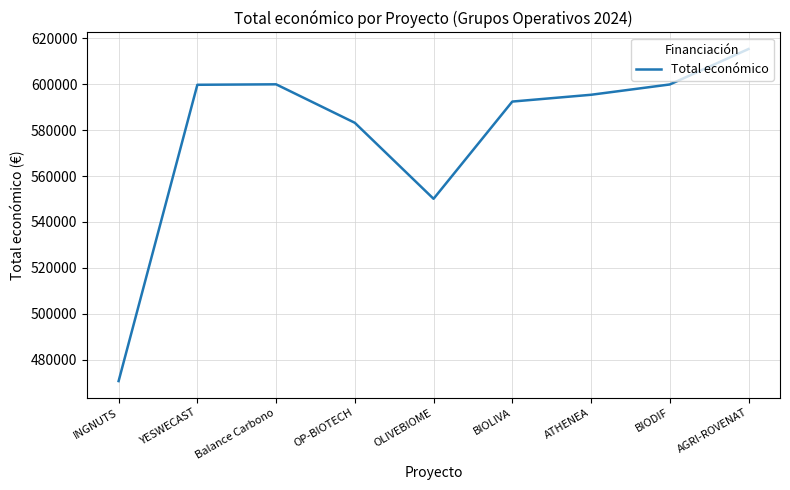

What is the difference between the values at AGRI-ROVENAT and BIOLIVA?

22900